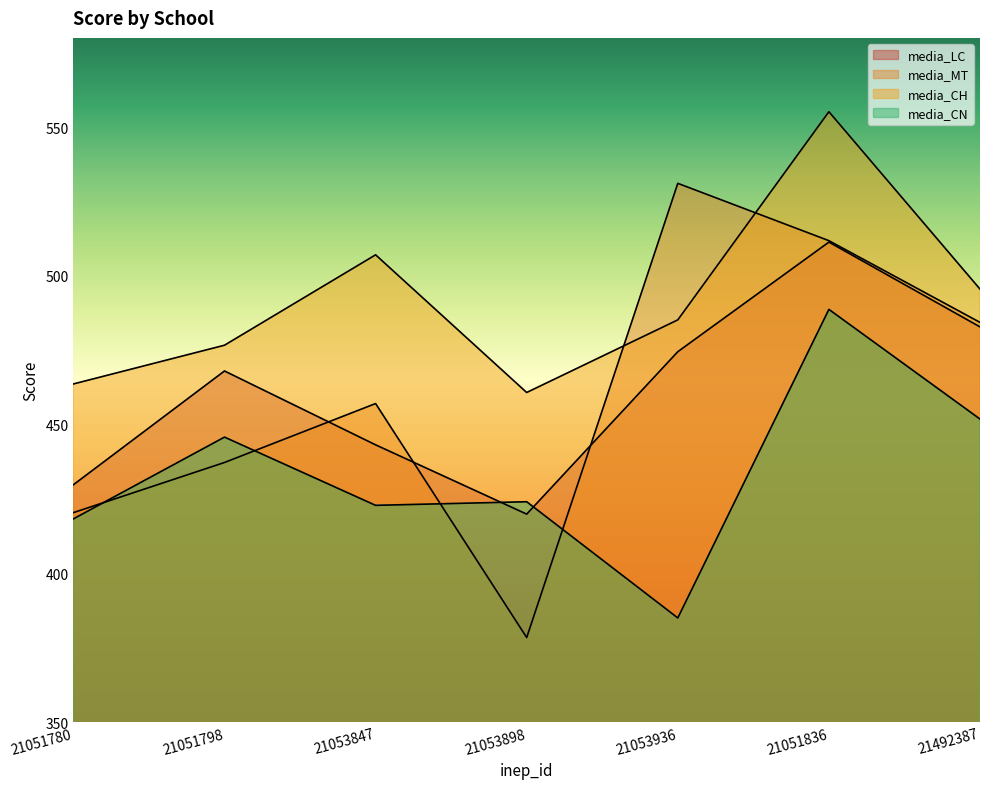

Which series changed the most between 21053847 and 21053936?

media_MT